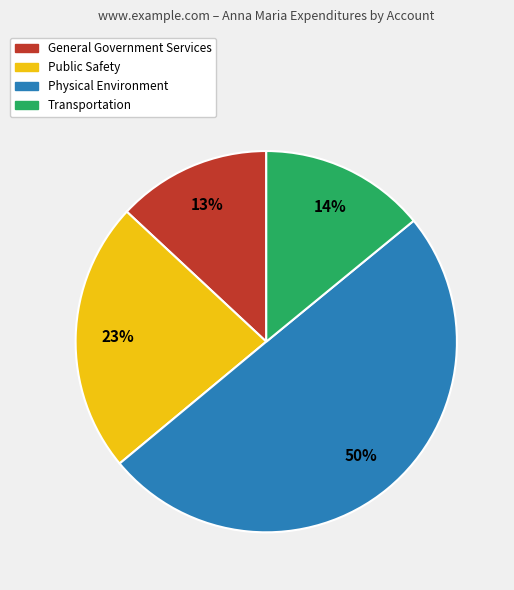

Is the sum of Public Safety and General Government Services greater than half?

No